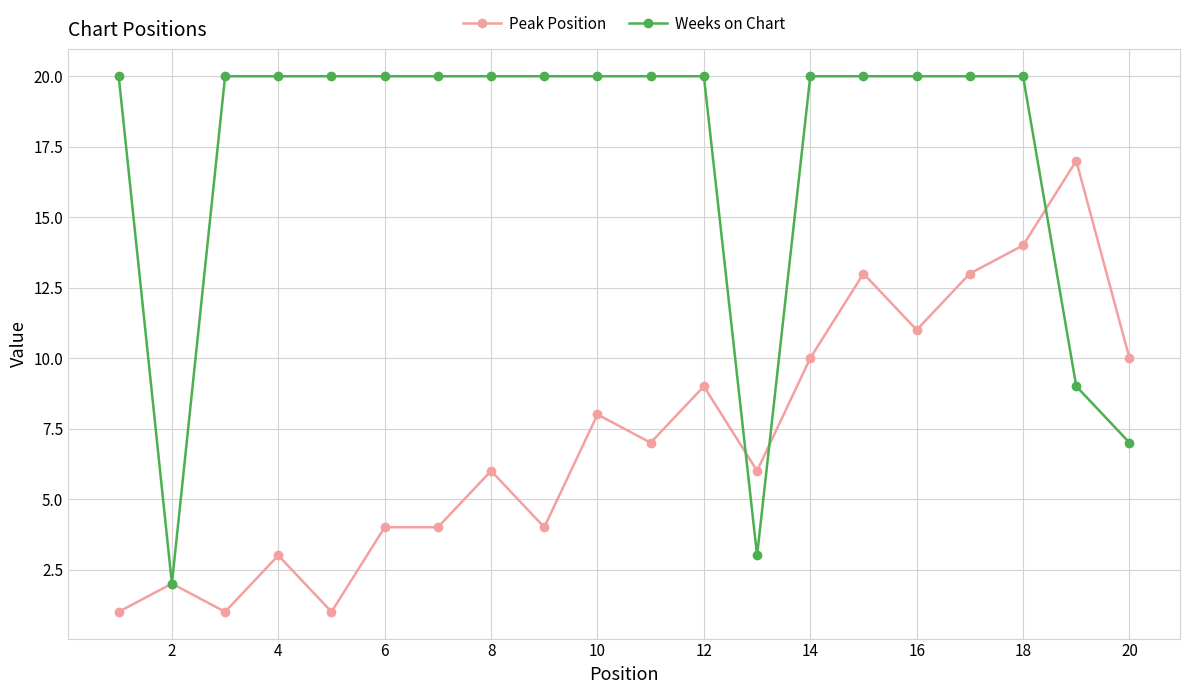

Which series has the largest total across all categories?

Weeks on Chart